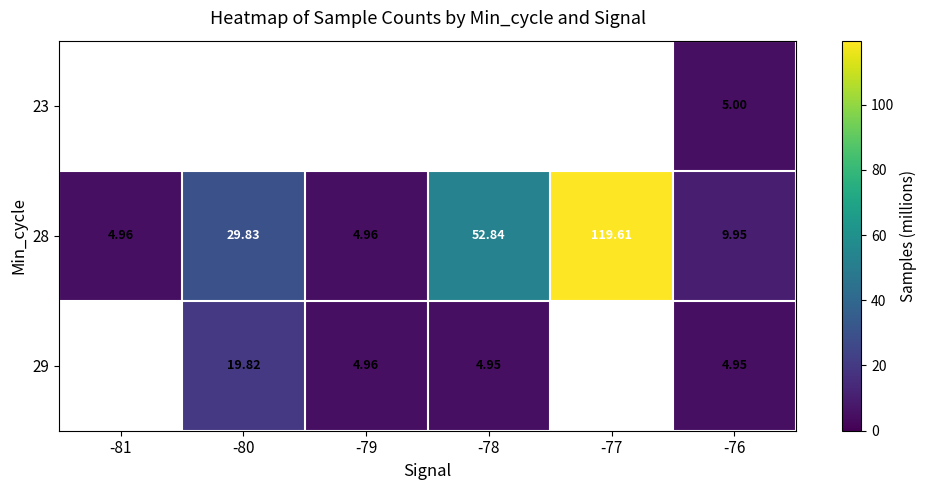

Is the value of 28 at -80 greater than the value of 29 at -81?

Yes